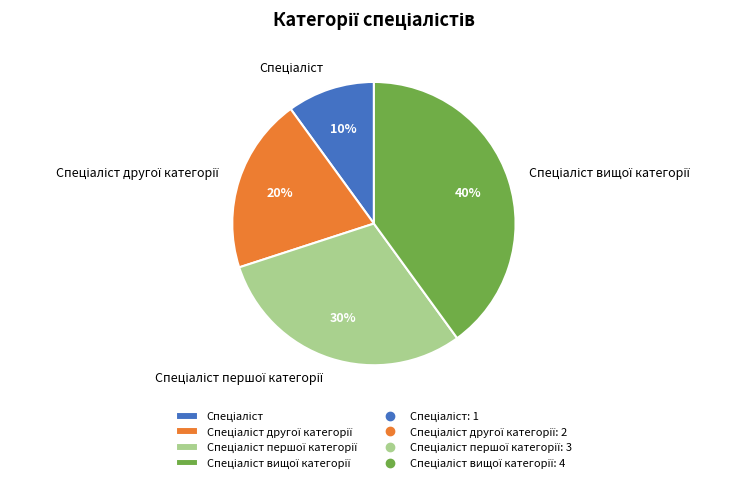

To the nearest percent, what is the difference between the largest and smallest slice percentages?

30%